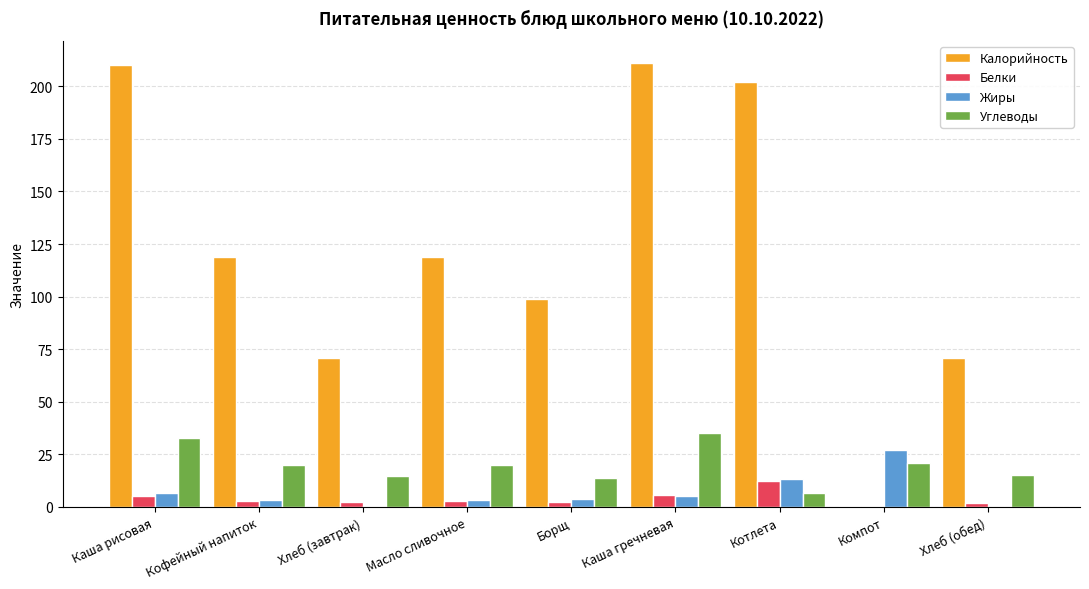

Between Кофейный напиток and Хлеб (обед), which series saw the biggest shift?

Калорийность